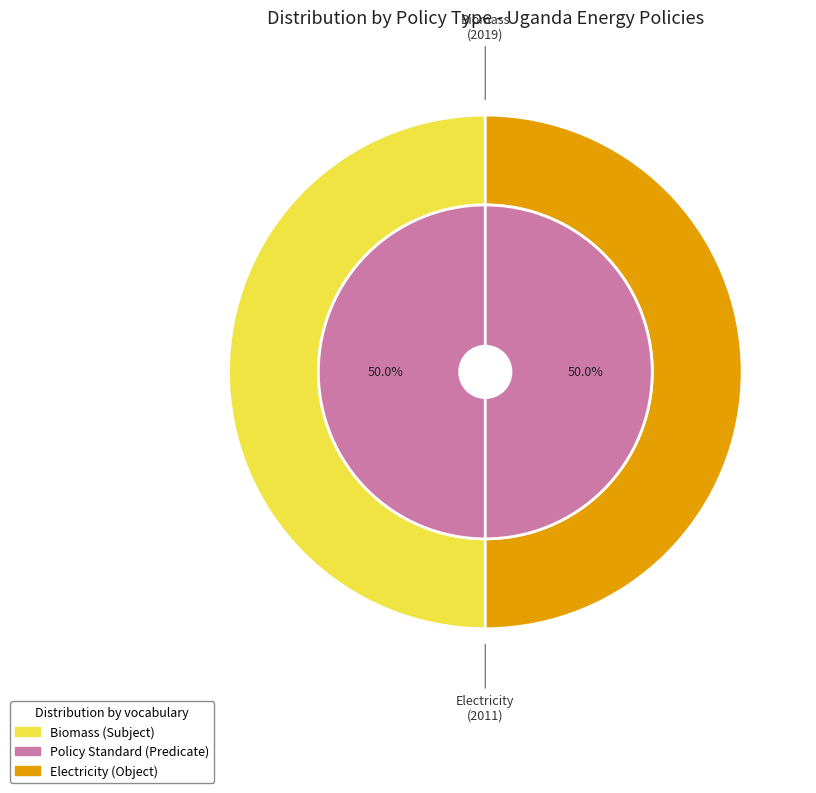

To the nearest percent, what percentage of the pie is 1?

50%